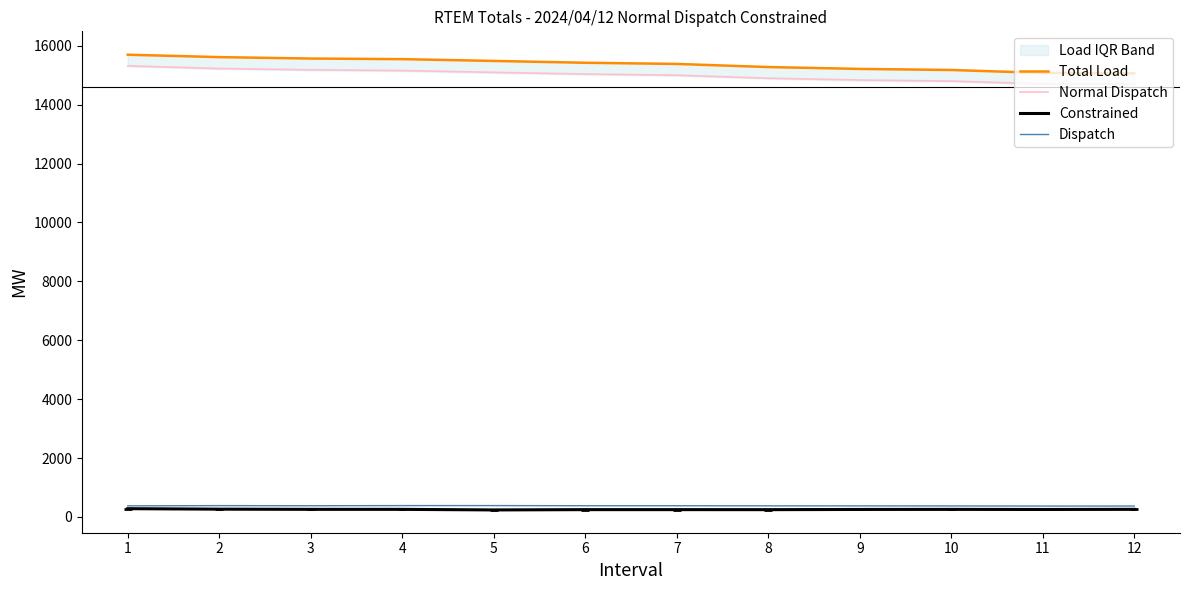

What is the total value across all series at 2?

31489.7